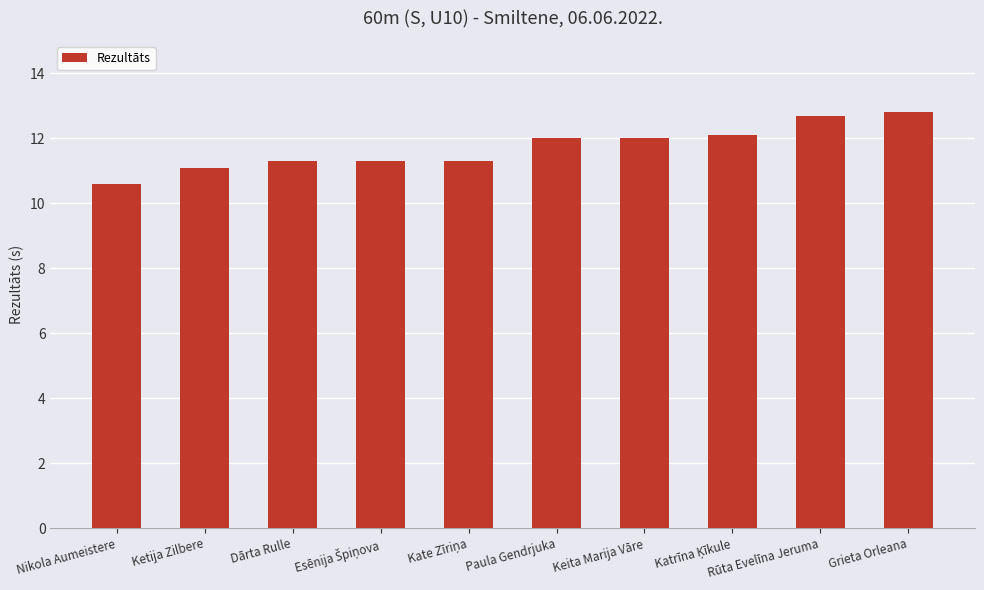

At which category does the chart reach its minimum across all series?

Nikola Aumeistere